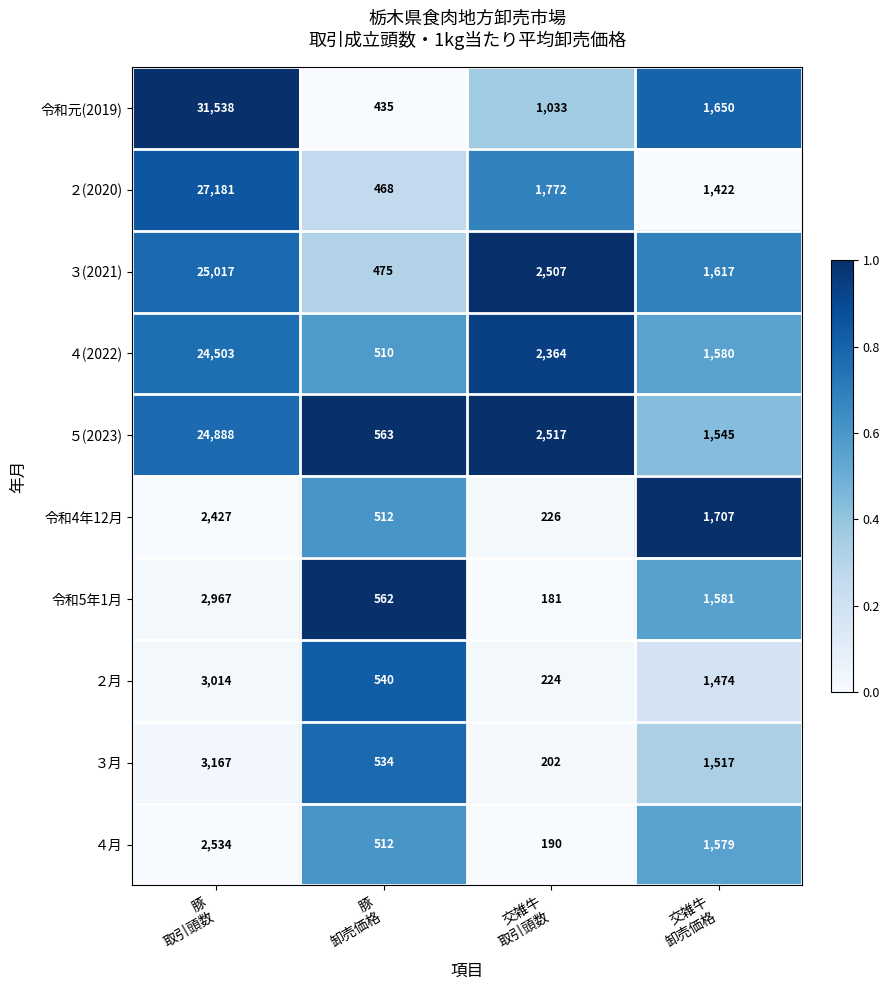

List the series in order of their peak value, lowest first.

令和4年12月, ４月, 令和5年1月, ２月, ３月, ４(2022), ５(2023), ３(2021), ２(2020), 令和元(2019)